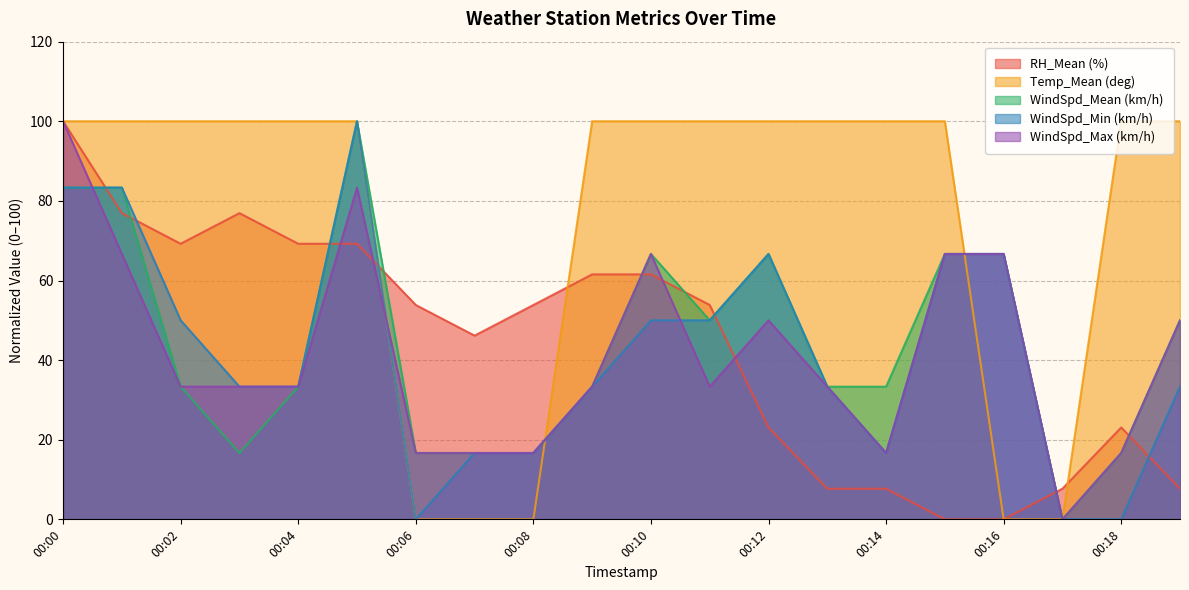

Does the chart display data point markers on the line(s)?

No